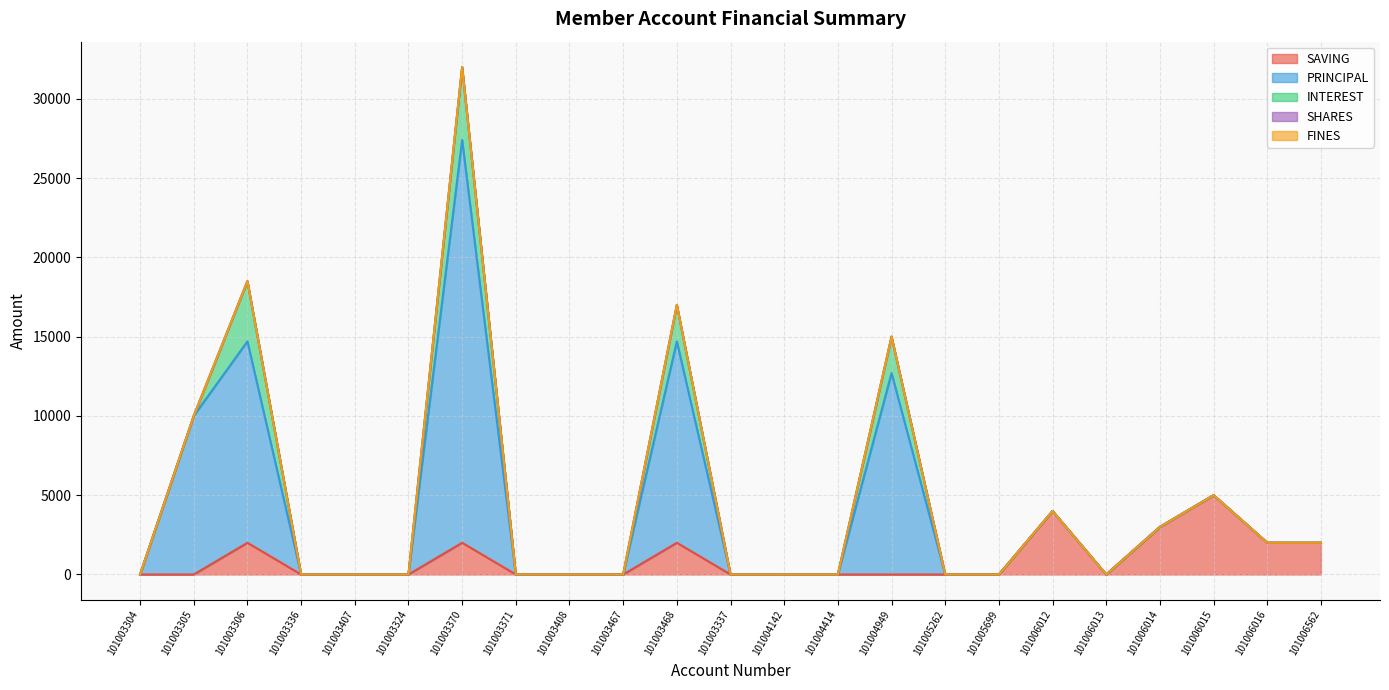

The value of INTEREST at 101003306 is 1098. True or false?

False